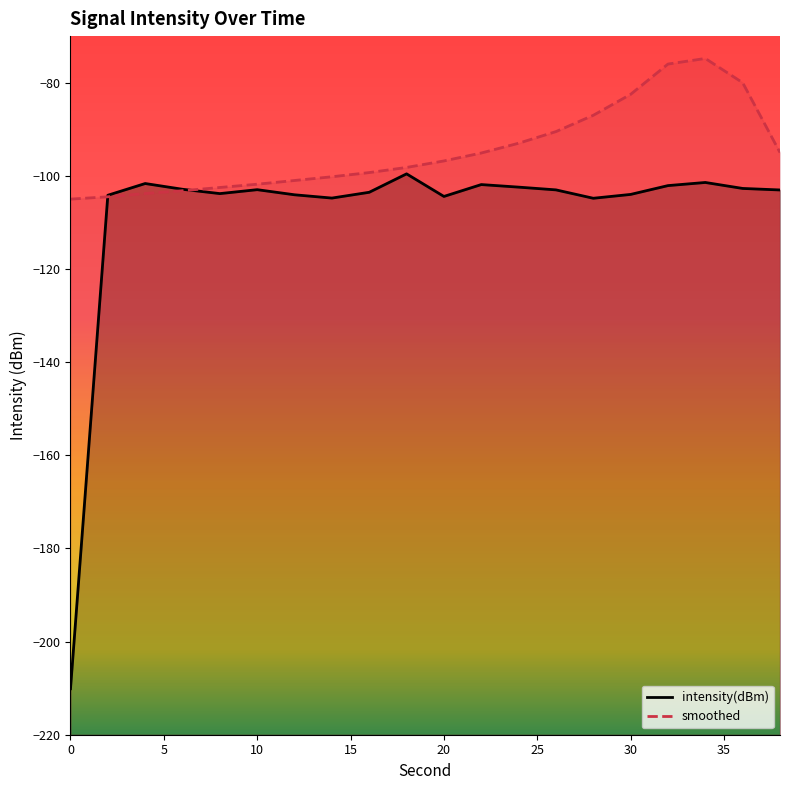

Reading left to right, what are all the values shown in this chart?

intensity(dBm): -210.1	-104.2	-101.7	-102.9	-103.8	-103.0	-104.1	-104.8	-103.5	-99.6	-104.4	-101.9	-102.4	-103.0	-104.8	-104.0	-102.1	-101.4	-102.7	-103.0
smoothed: -105.0	-104.5	-103.8	-103.2	-102.5	-101.8	-101.0	-100.2	-99.3	-98.2	-96.8	-95.1	-93.0	-90.5	-87.0	-82.5	-76.0	-74.8	-80.0	-95.0